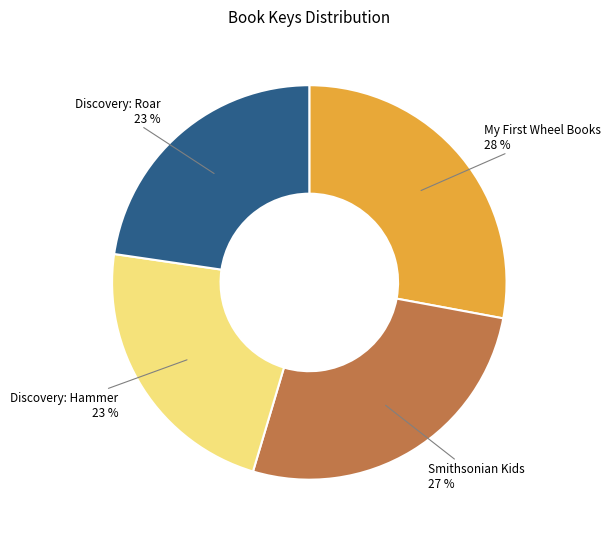

Is Discovery: Hammer the majority of the pie?

No